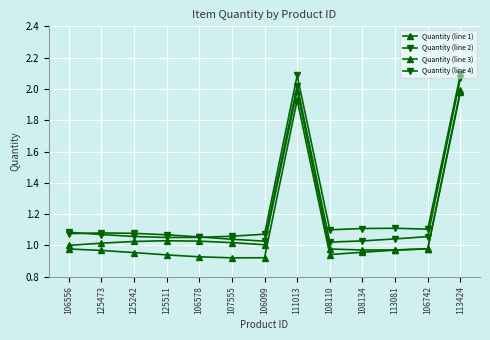

At which label is Quantity (line 1) closest to 1?

106556